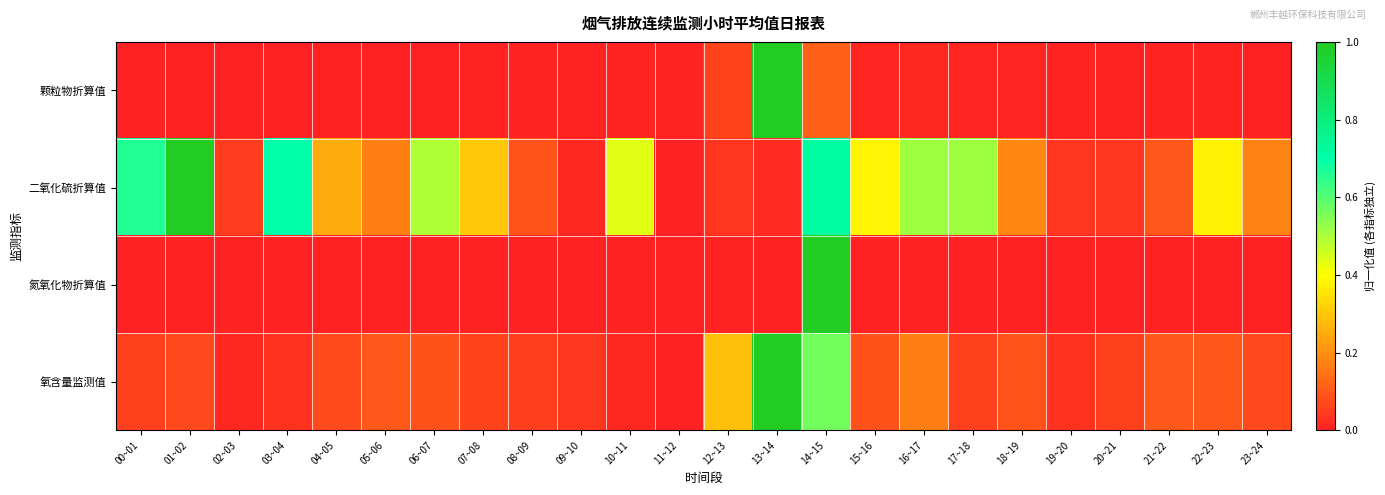

At which category is the sum across all series the highest?

14~15